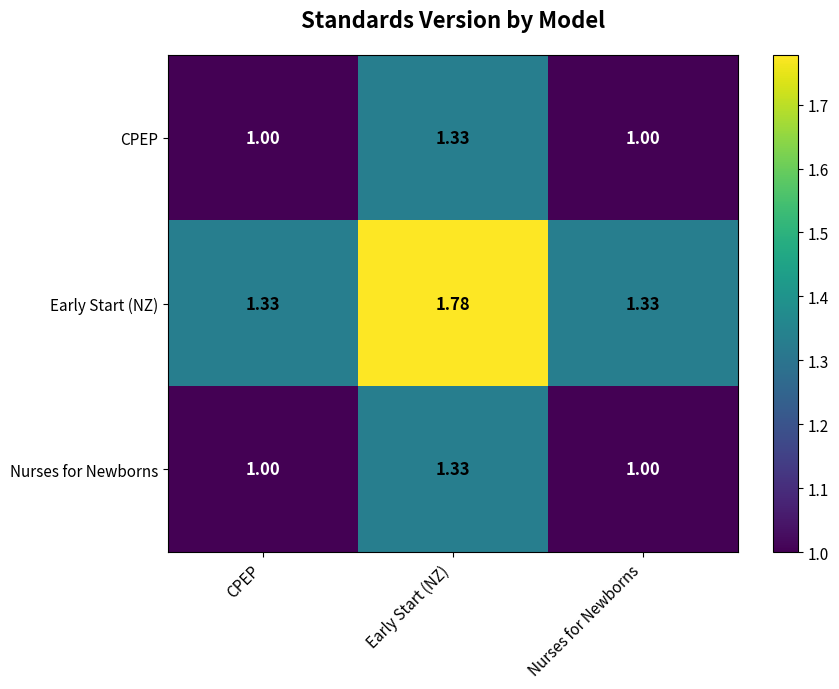

At which category is the sum across all series the highest?

Early Start (NZ)